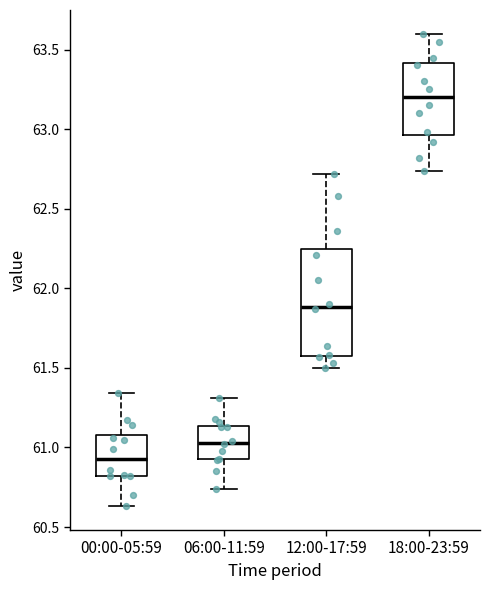

Reading left to right, read every box against the y-axis: the position of its median line, the range the box covers, and the ends of its whiskers. The values are not printed on the chart, so give them approximately, as read against the axis.

00:00-05:59: median 60.95, box 60.80 to 61.10, whiskers 60.65 to 61.35
06:00-11:59: median 61.05, box 60.95 to 61.15, whiskers 60.75 to 61.30
12:00-17:59: median 61.90, box 61.60 to 62.25, whiskers 61.50 to 62.70
18:00-23:59: median 63.20, box 62.95 to 63.40, whiskers 62.75 to 63.60